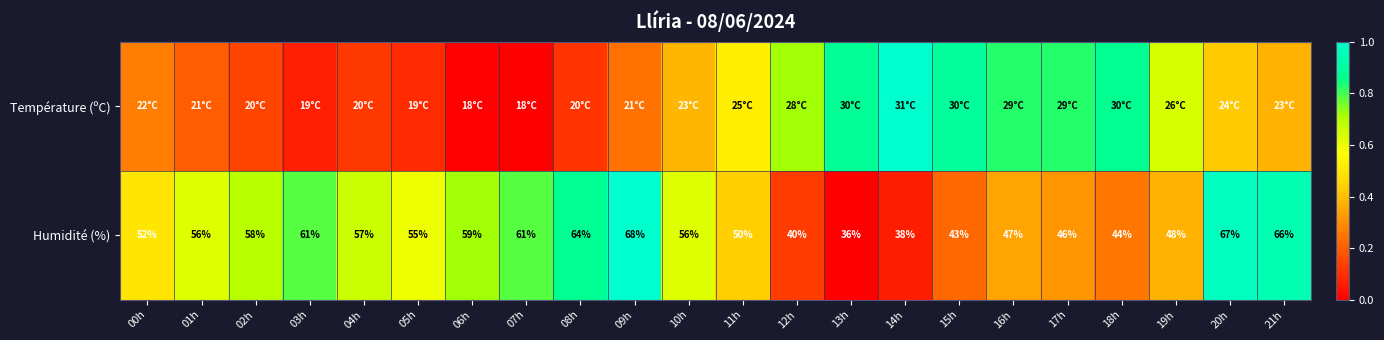

The Humidité (%) series shows 0.5 at 17h. True or false?

False